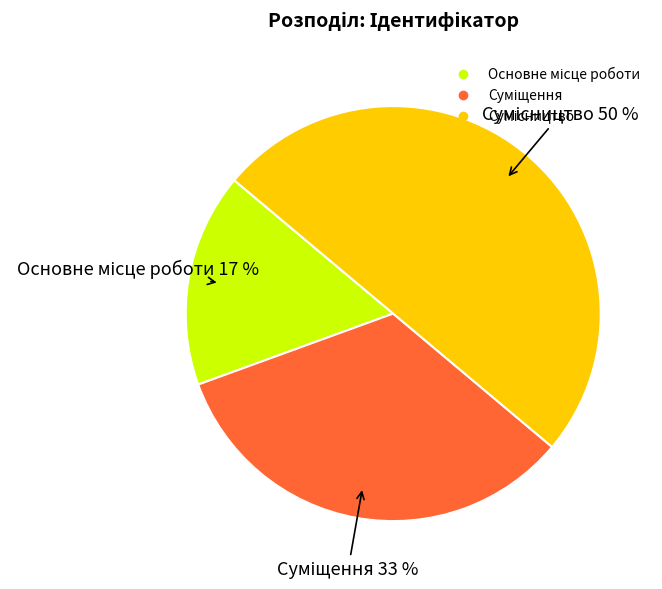

To the nearest percent, what is the average slice percentage?

33%